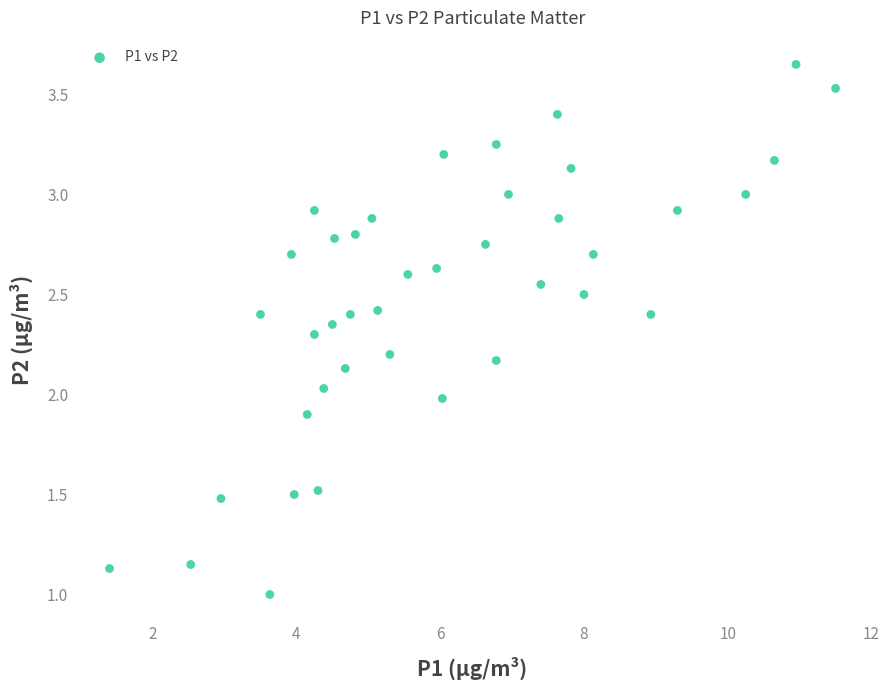

What is the range of X values (max minus min)?

10.1